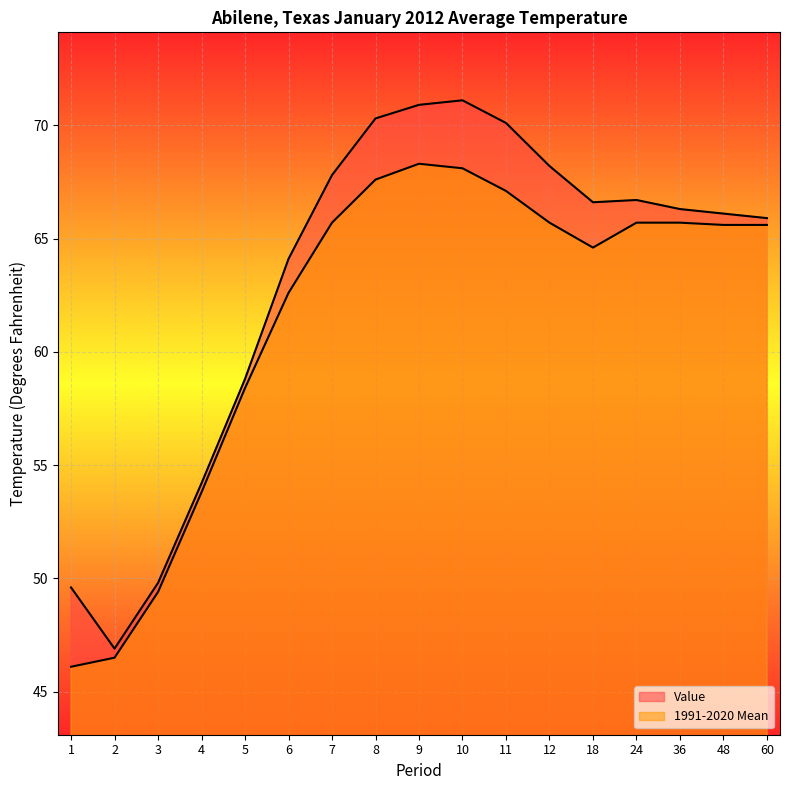

How many interior local peaks does the Value series have?

2